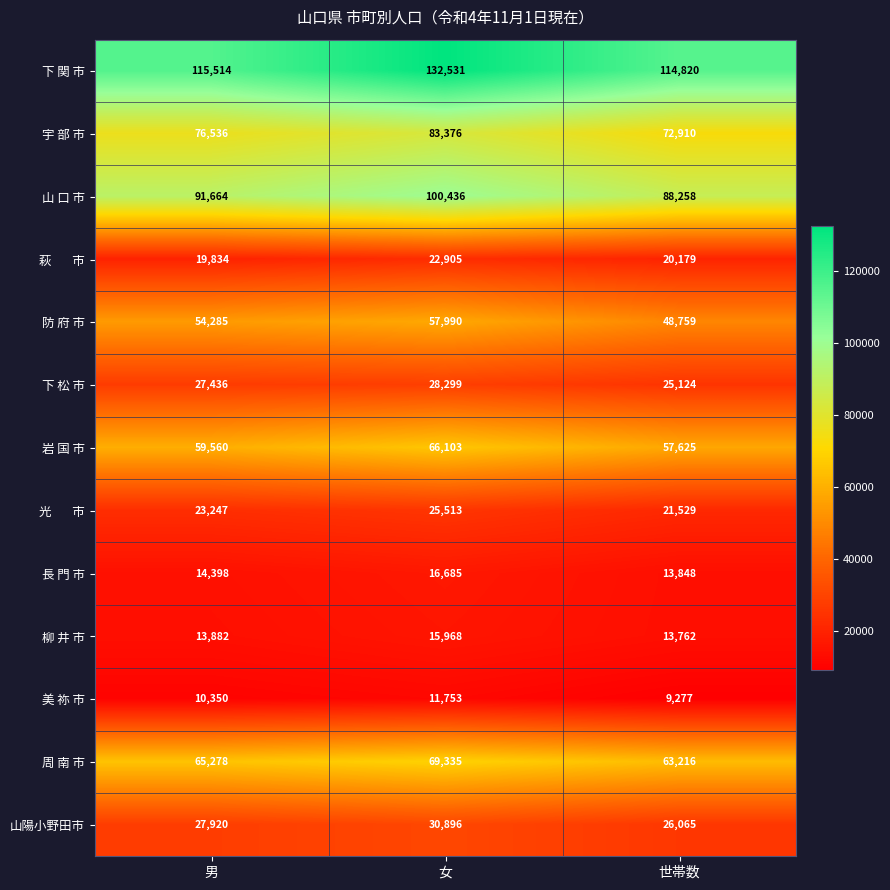

How many values in the 長 門 市 series are below 14398?

1